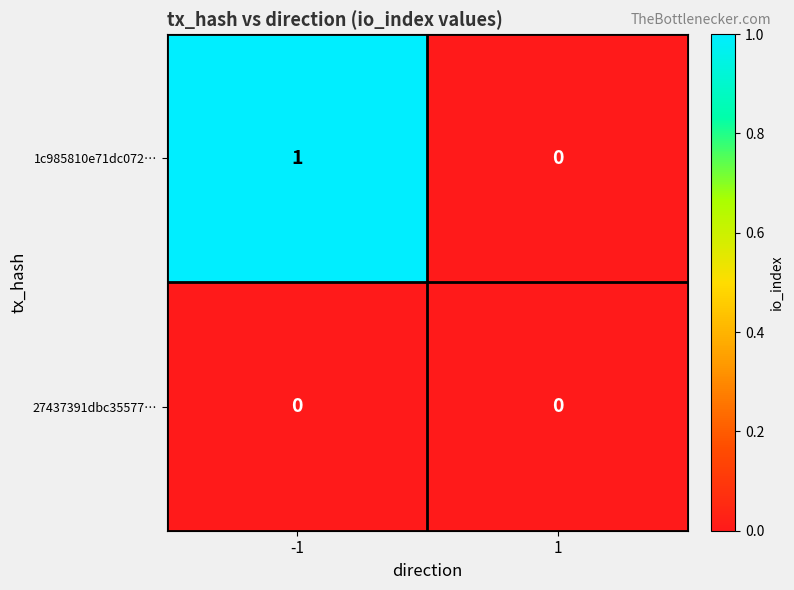

Is it true that 1c985810e71dc072… equals 1 at -1?

True